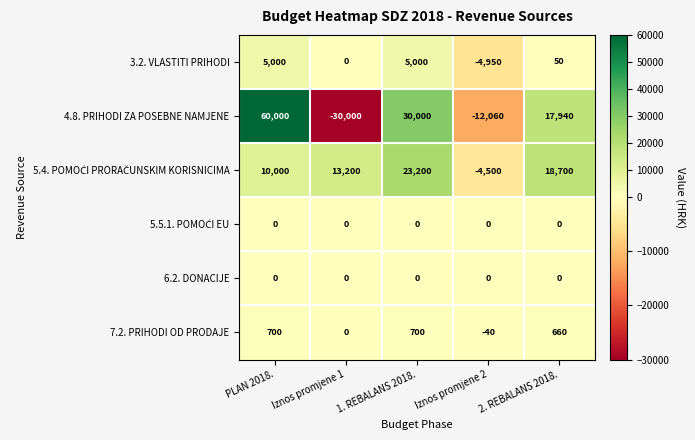

Rank the categories by 4.8. PRIHODI ZA POSEBNE NAMJENE value from highest to lowest.

PLAN 2018., 1. REBALANS 2018., 2. REBALANS 2018., Iznos promjene 2, Iznos promjene 1